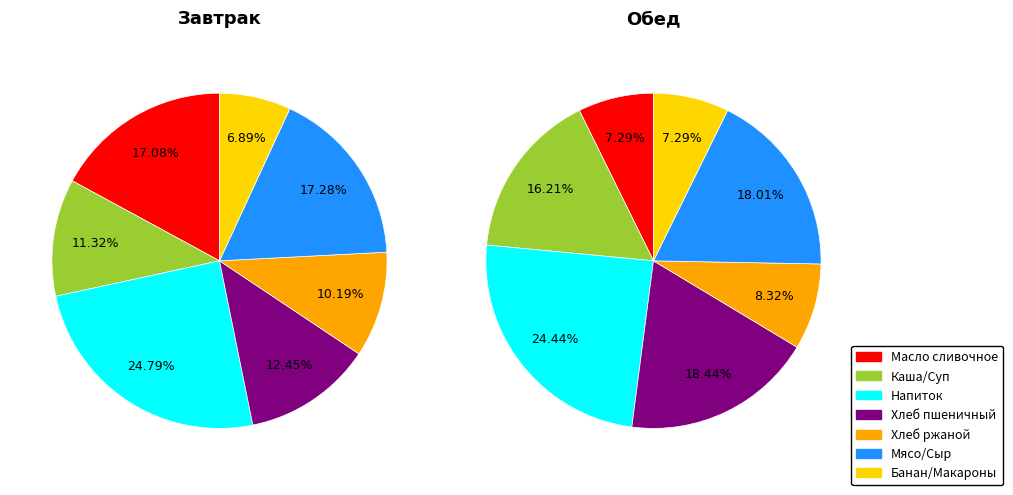

What is the spread (max minus min) of values at 1?

79